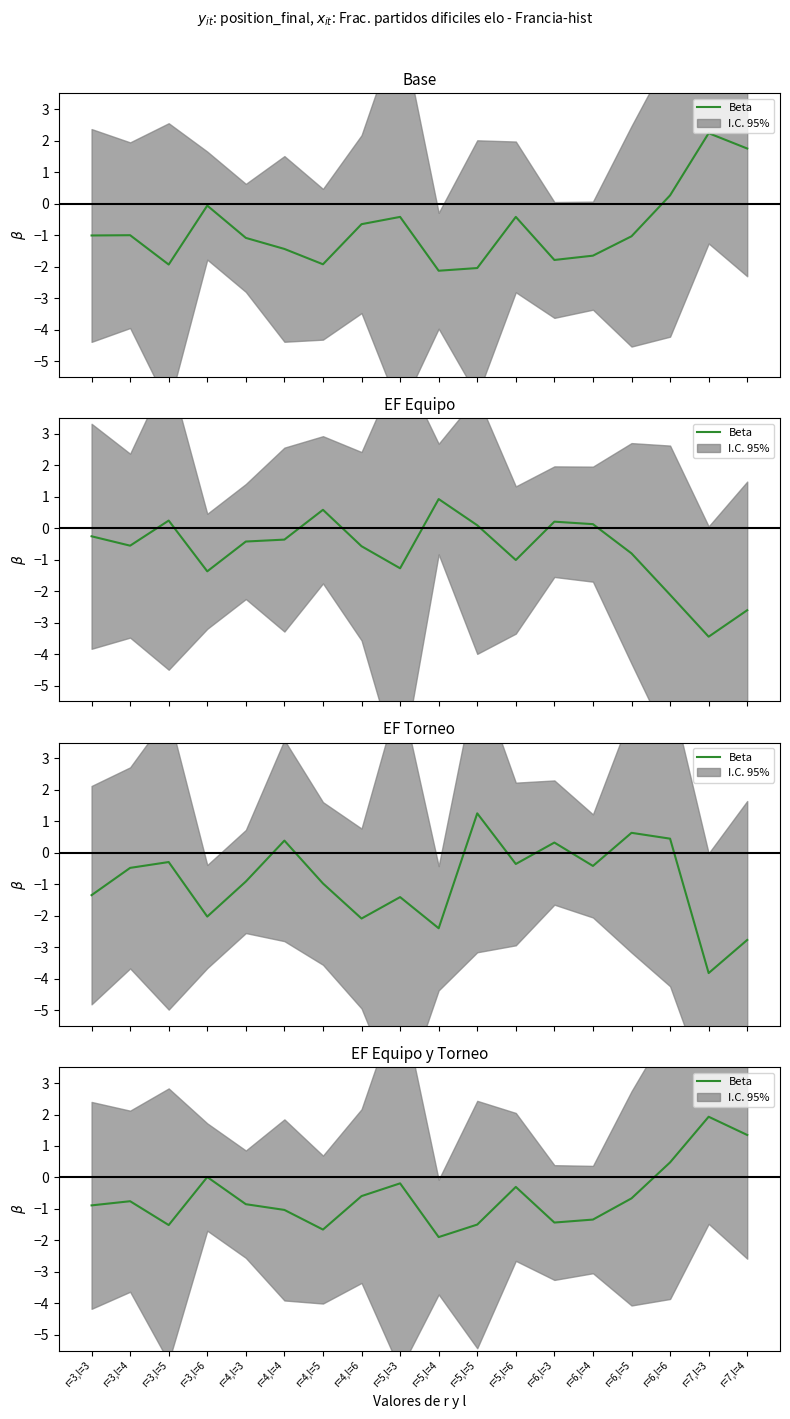

At which category does the chart reach its minimum across all series?

r=5,l=4